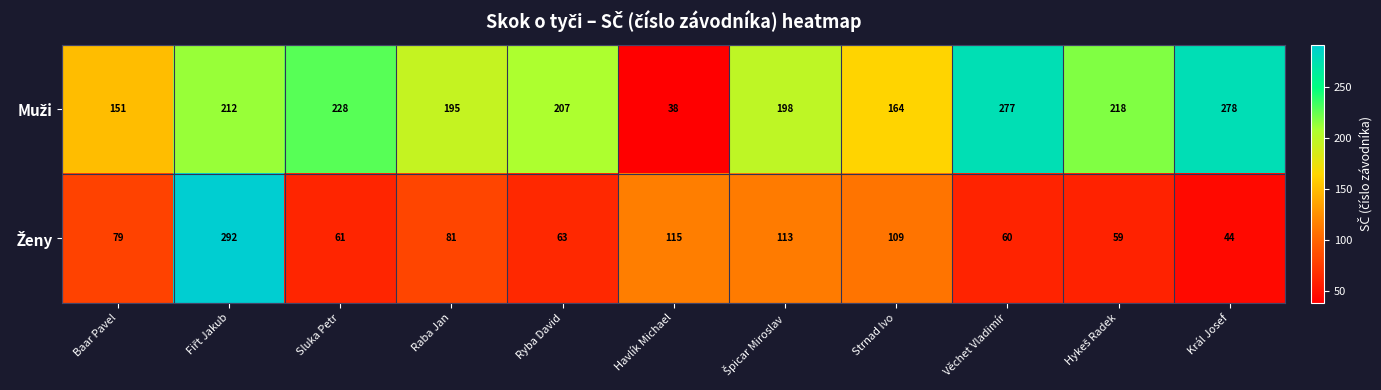

What is the spread (max minus min) of values at Věchet Vladimír?

217